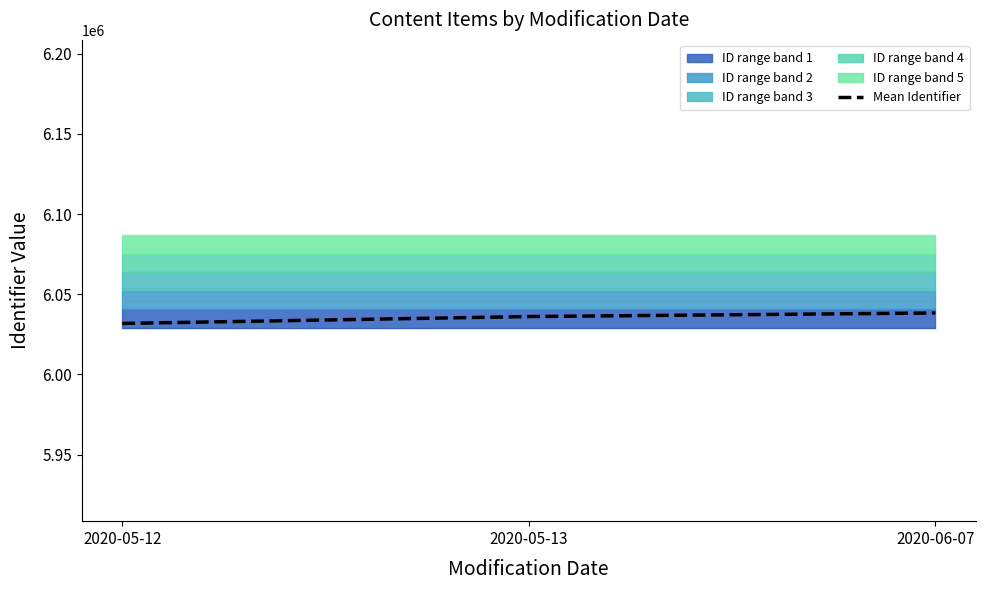

What is the value of the 3rd point from the left?

6038324.4